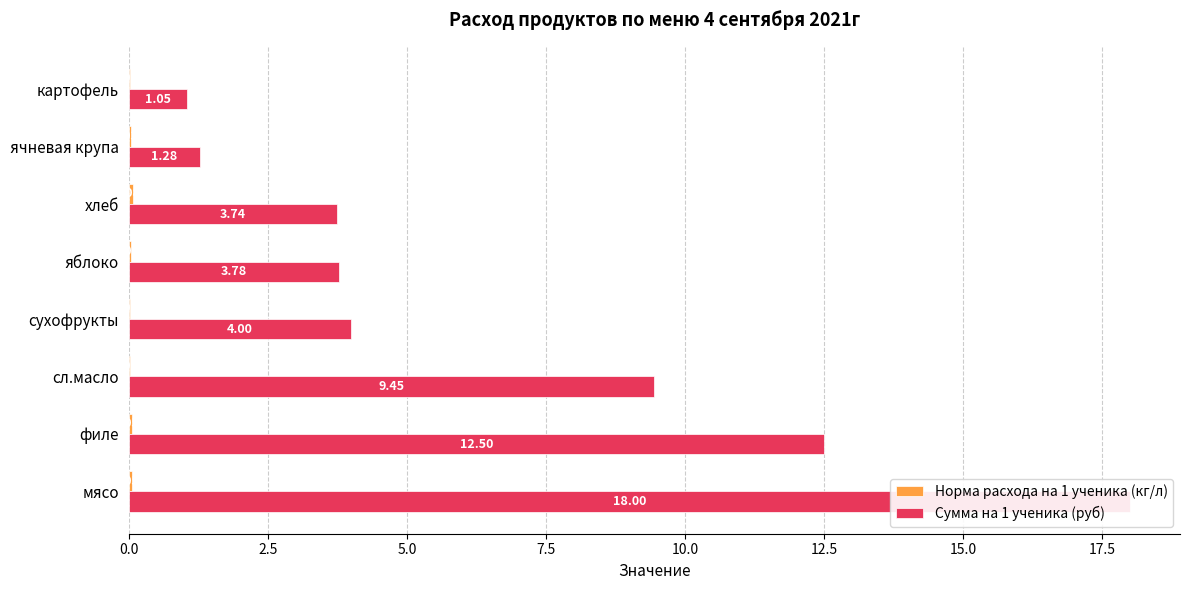

At хлеб, list the series in order from largest to smallest.

Сумма на 1 ученика (руб), Норма расхода на 1 ученика (кг/л)